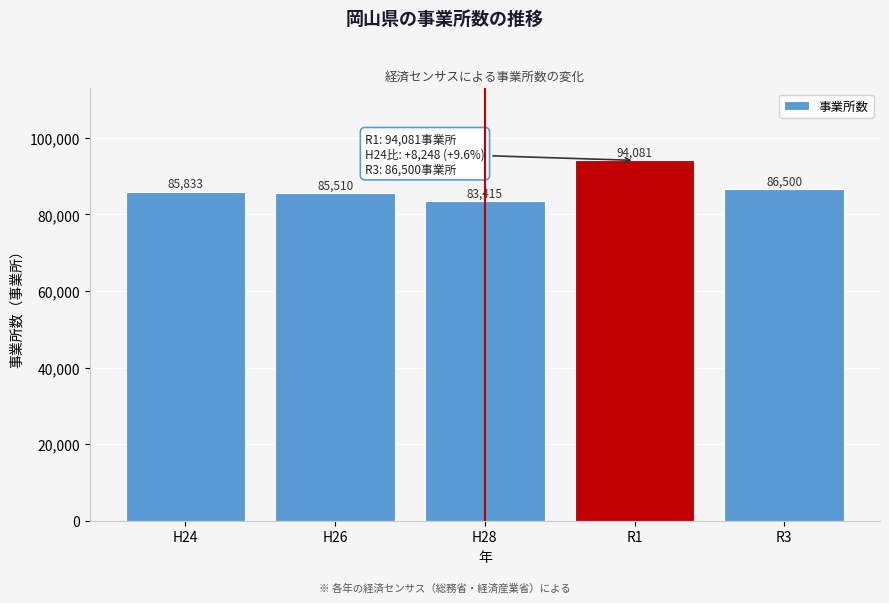

Reading left to right, transcribe all the data shown in this chart.

85833	85510	83415	94081	86500